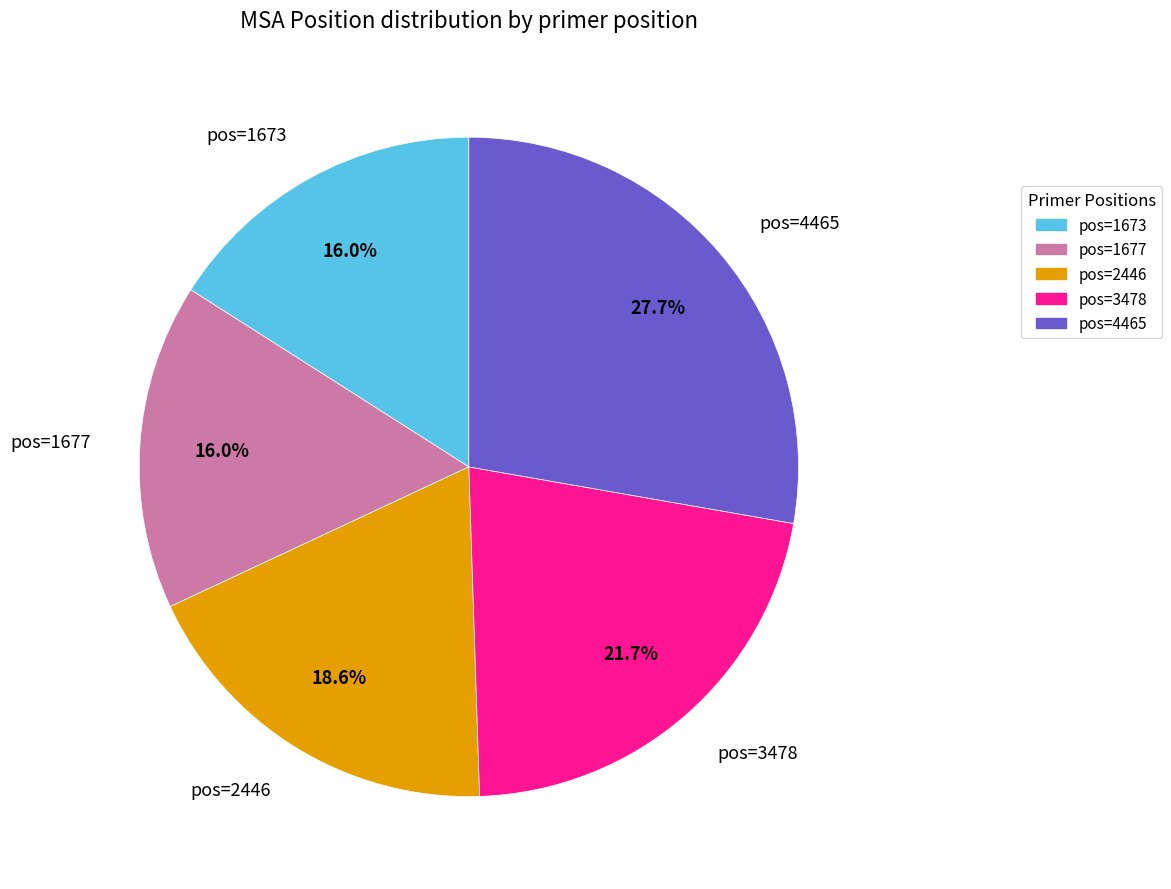

What is the total percentage of pos=1673 and pos=3478?

37.7%